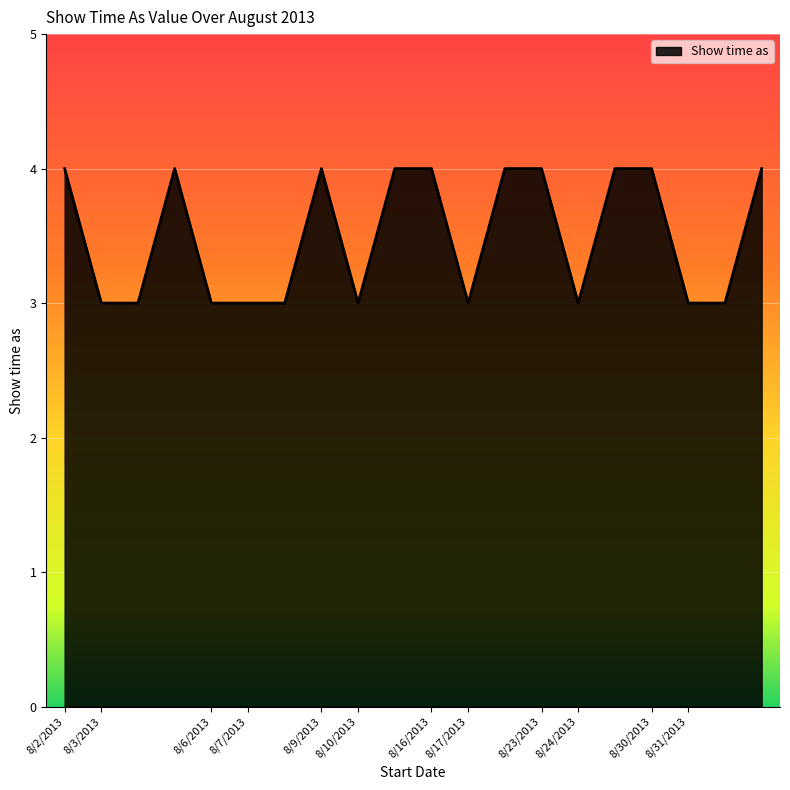

What is the minimum value shown in the chart?

3